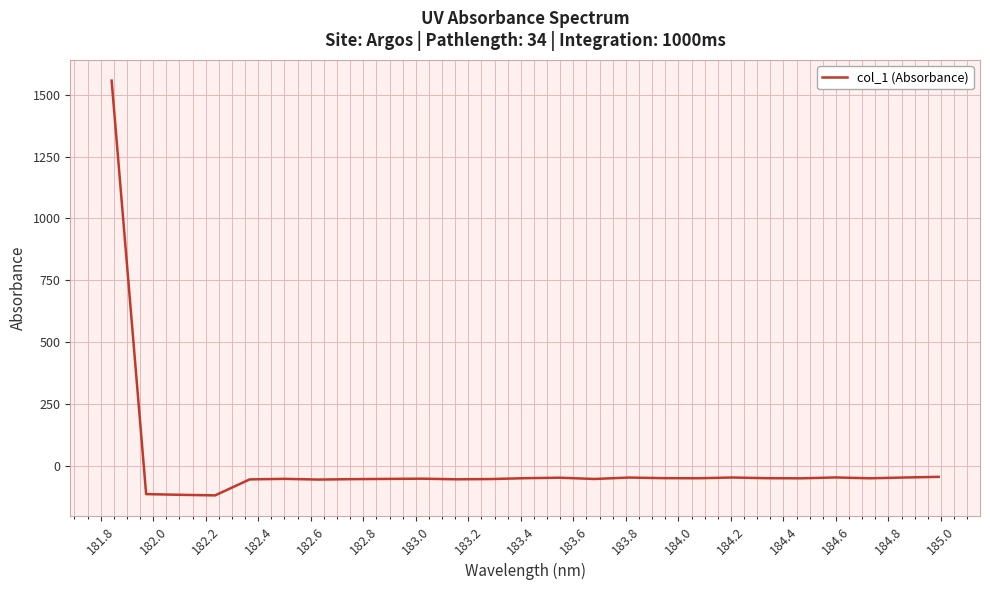

What is the maximum value shown in the chart?

1557.5